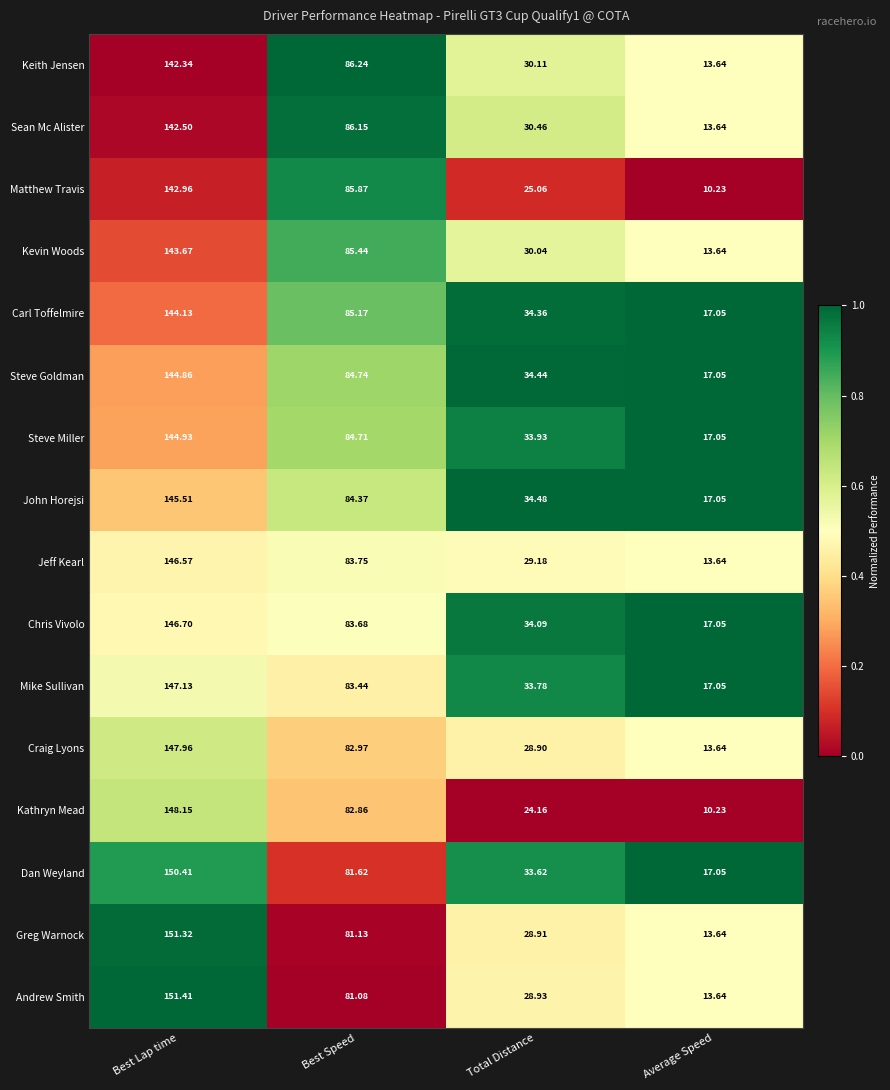

Which category has the highest value across all series?

Best Lap time